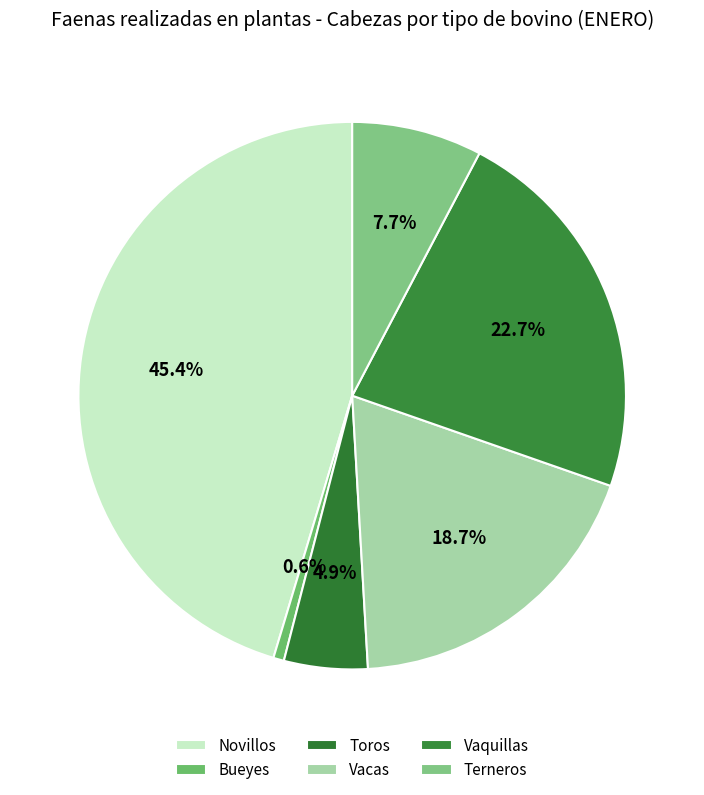

To the nearest percent, what is the average slice percentage?

17%